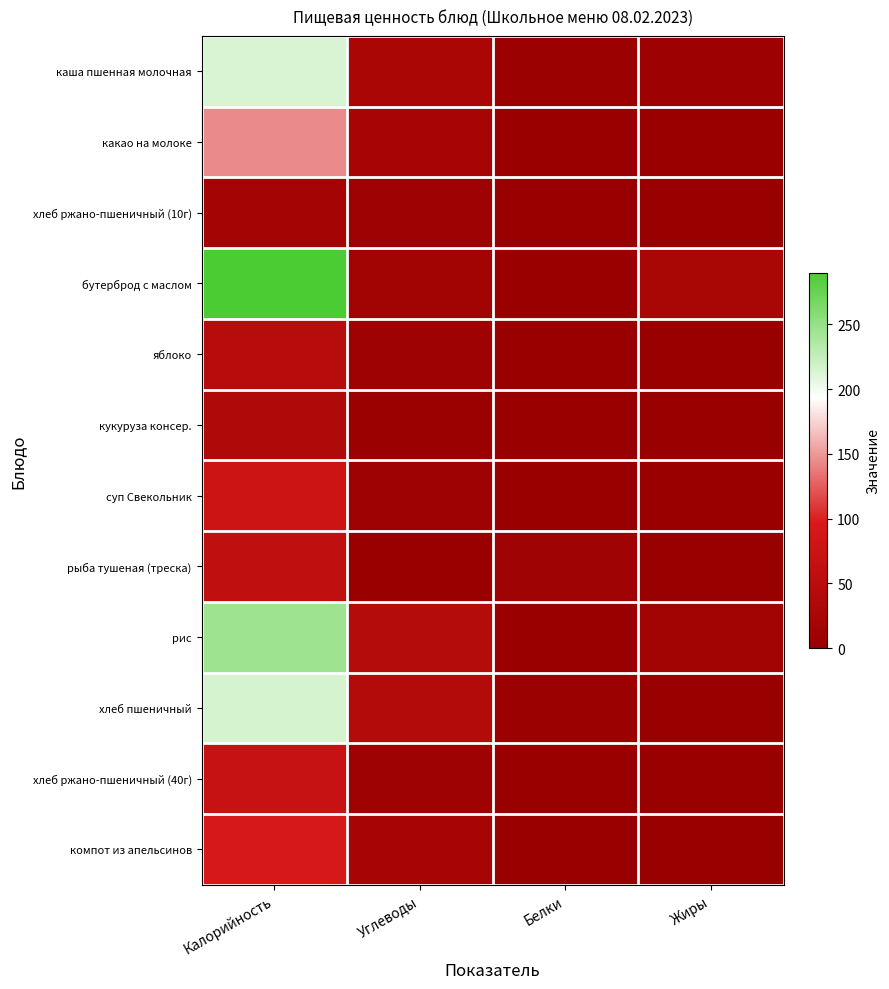

Reading right to left, transcribe all the data shown in this chart.

каша пшенная молочная: Жиры=7.1	Белки=5.9	Углеводы=26.9	Калорийность=213.0
какао на молоке: Жиры=3.0	Белки=3.2	Углеводы=22.5	Калорийность=144.0
хлеб ржано-пшеничный (10г): Жиры=0.4	Белки=2.0	Углеводы=10.0	Калорийность=17.4
бутерброд с маслом: Жиры=25.0	Белки=2.4	Углеводы=15.0	Калорийность=290.0
яблоко: Жиры=0.4	Белки=0.0	Углеводы=9.8	Калорийность=47.0
кукуруза консер.: Жиры=0.0	Белки=1.3	Углеводы=6.7	Калорийность=34.8
суп Свекольник: Жиры=3.6	Белки=1.8	Углеводы=9.7	Калорийность=77.6
рыба тушеная (треска): Жиры=0.2	Белки=11.6	Углеводы=3.5	Калорийность=58.2
рис: Жиры=15.0	Белки=3.9	Углеводы=42.0	Калорийность=245.0
хлеб пшеничный: Жиры=0.7	Белки=6.3	Углеводы=41.0	Калорийность=215.6
хлеб ржано-пшеничный (40г): Жиры=0.4	Белки=2.0	Углеводы=10.0	Калорийность=69.6
компот из апельсинов: Жиры=0.2	Белки=0.1	Углеводы=22.2	Калорийность=93.0